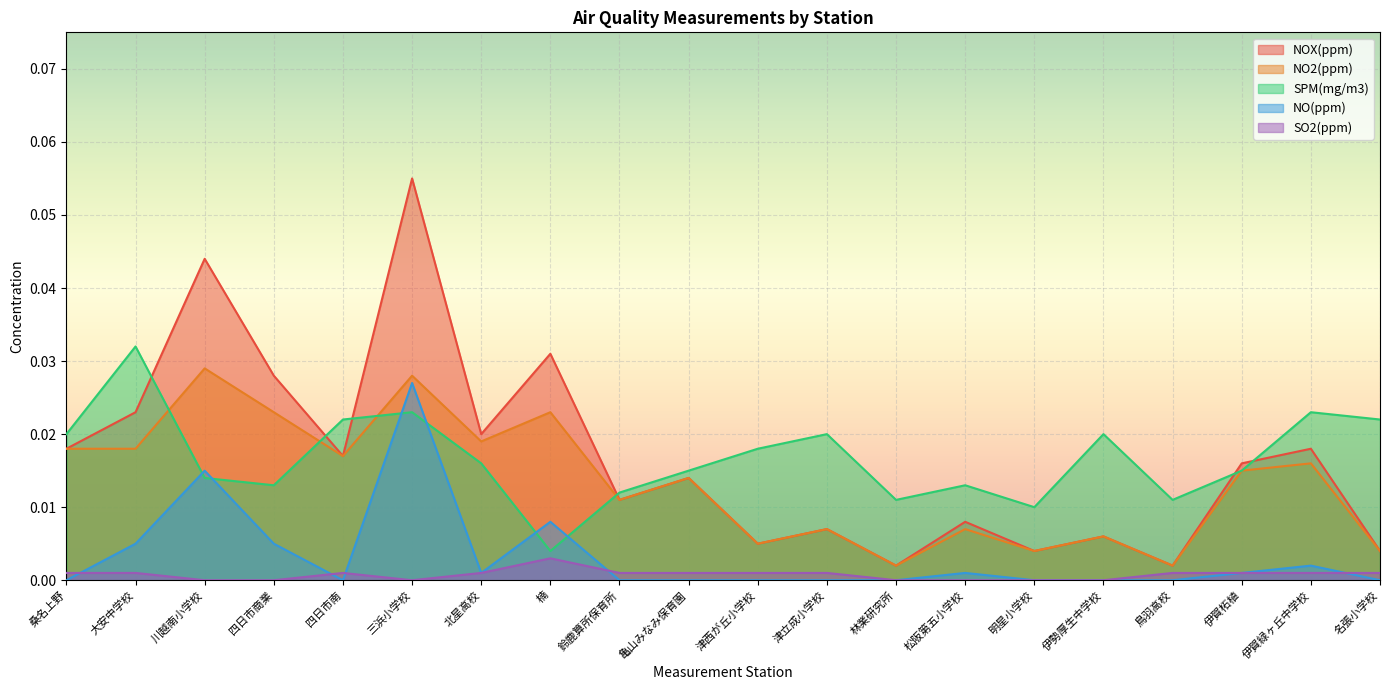

Which has a higher value, 三浜小学校 or 名張小学校?

三浜小学校